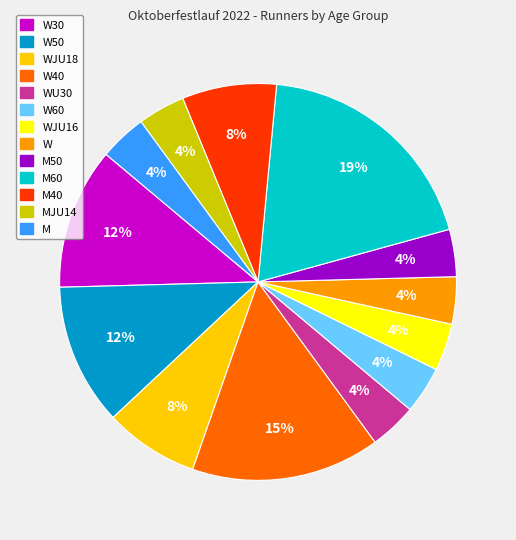

How many slices are in this pie chart?

13